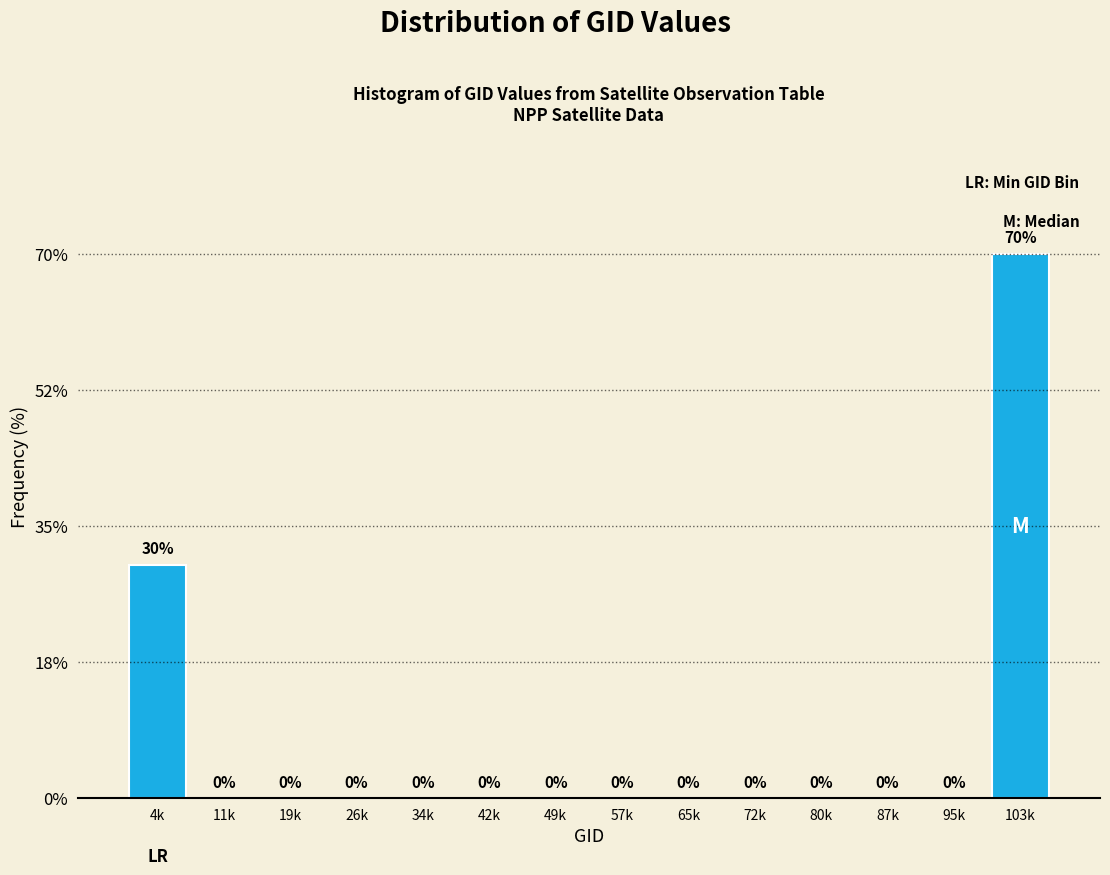

Reading left to right, extract all data points from this chart.

4k=30	11k=0	19k=0	26k=0	34k=0	42k=0	49k=0	57k=0	65k=0	72k=0	80k=0	87k=0	95k=0	103k=70